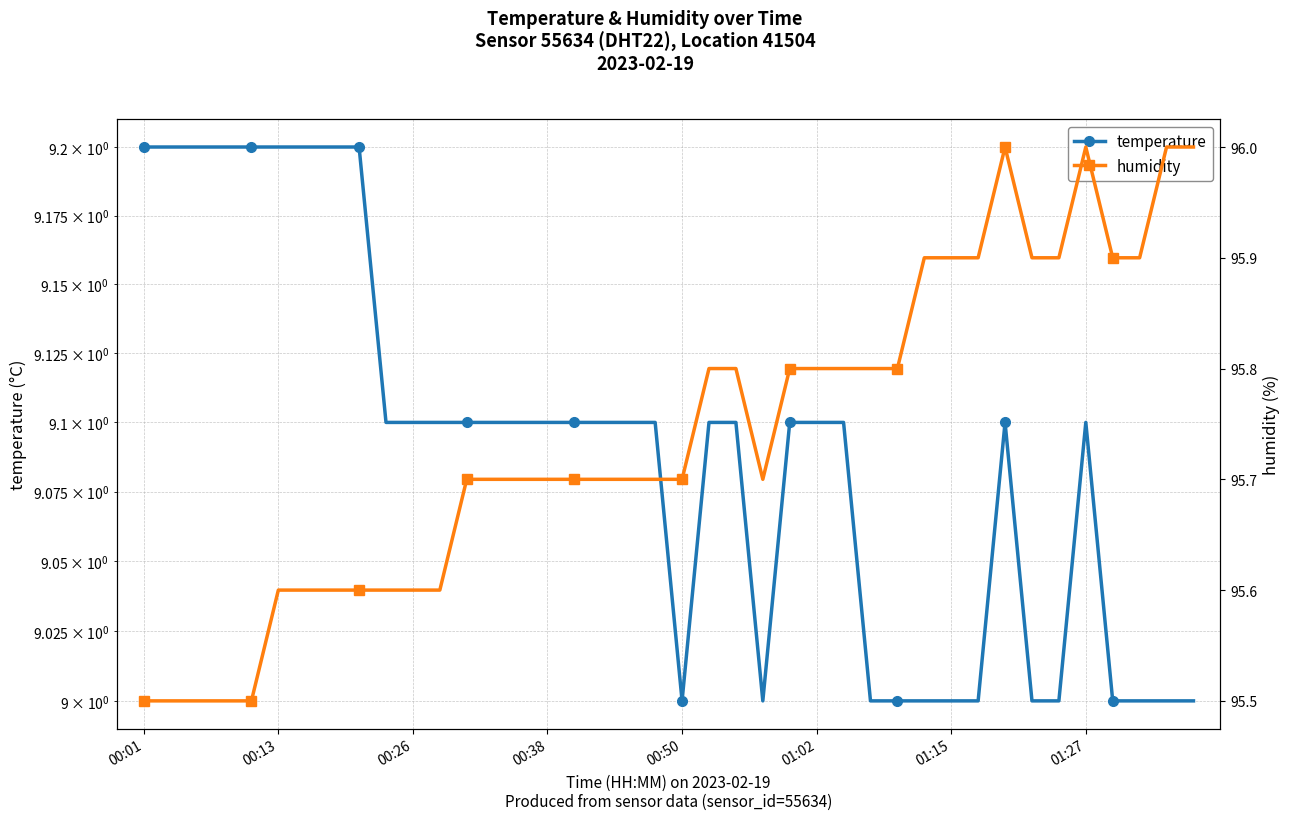

How many interior local valleys does the humidity series have?

1